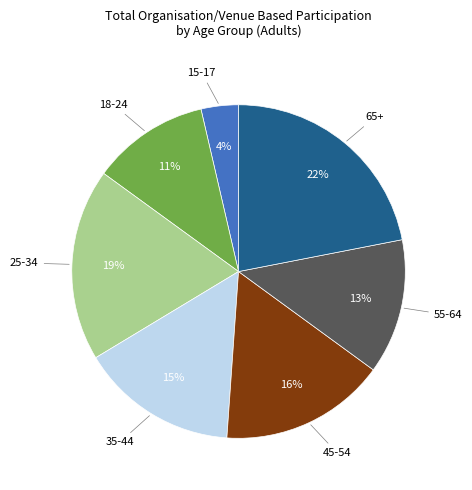

Is there any slice that represents more than half of the pie?

No